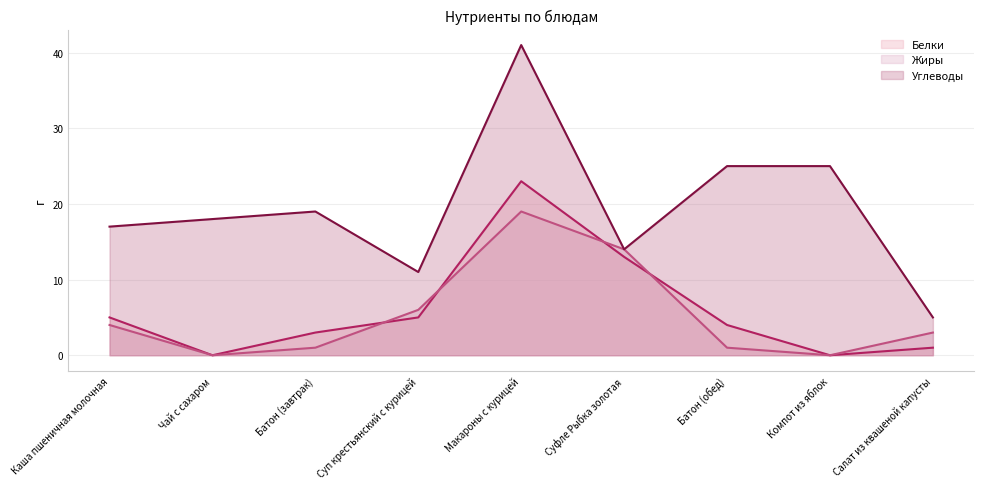

How many data points does each series have?

9